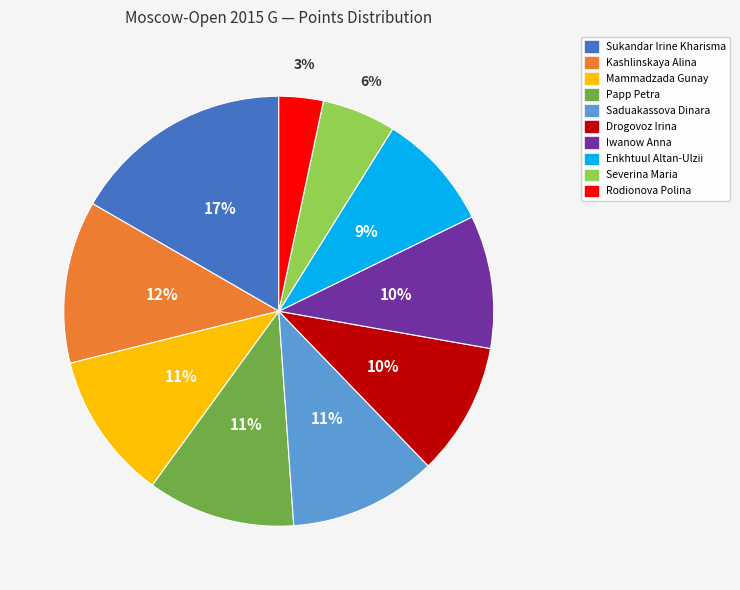

Which has a higher value, Severina Maria or Iwanow Anna?

Iwanow Anna